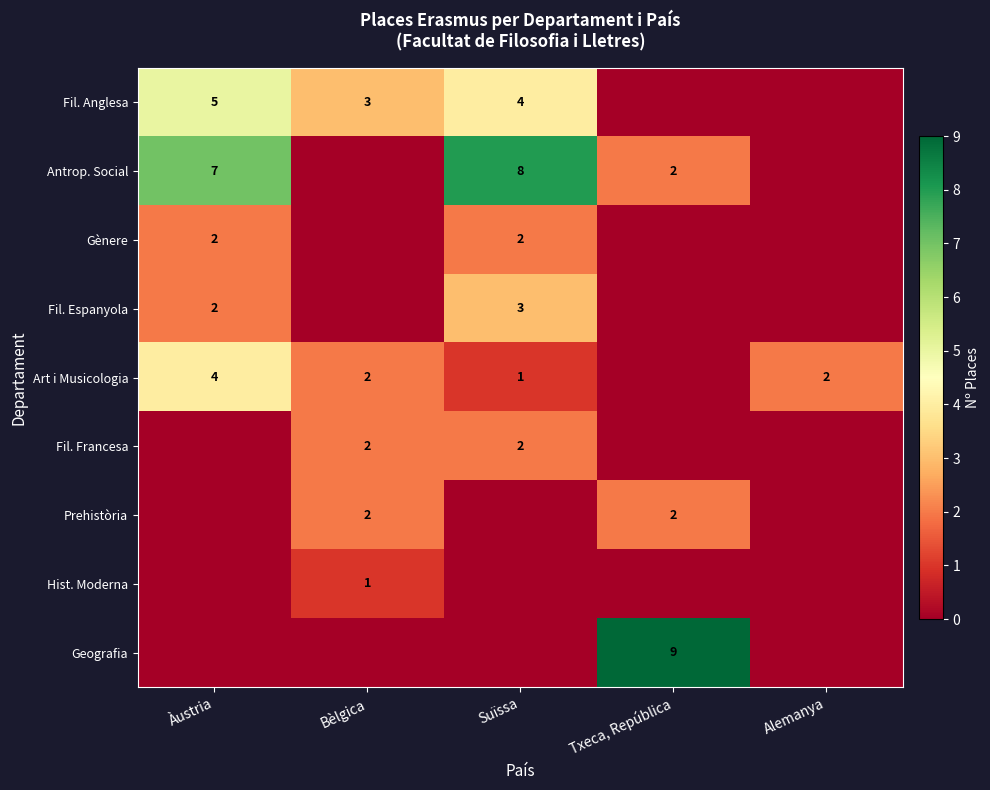

Is it true that Art i Musicologia equals 2 at Bèlgica?

True